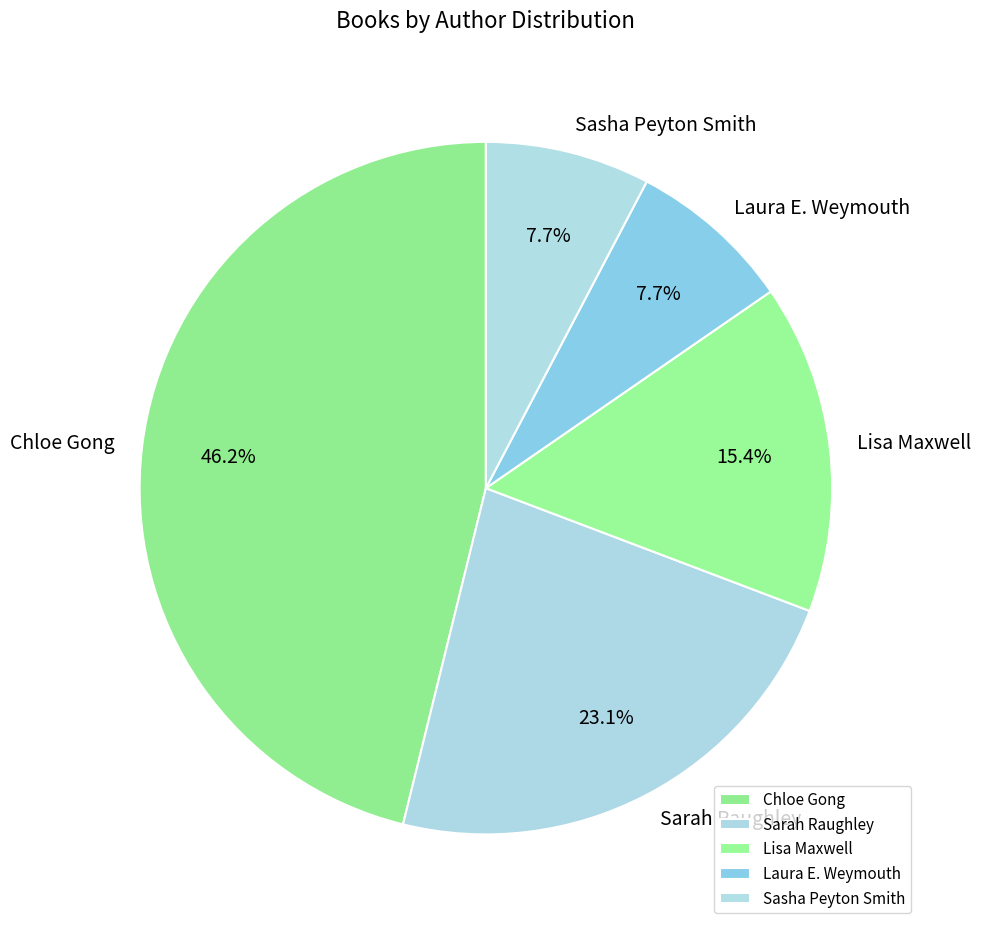

To the nearest percent, what is the average slice percentage?

20%